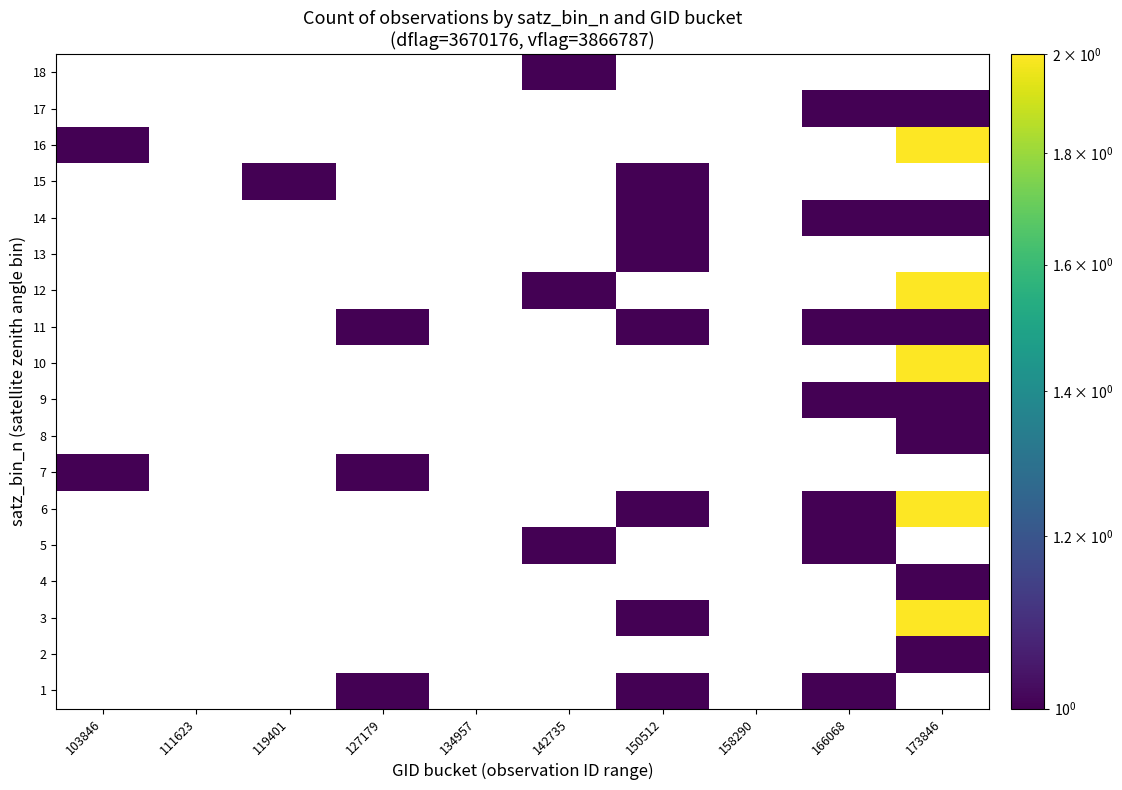

The 3 series shows 1.0 at 150512. True or false?

True